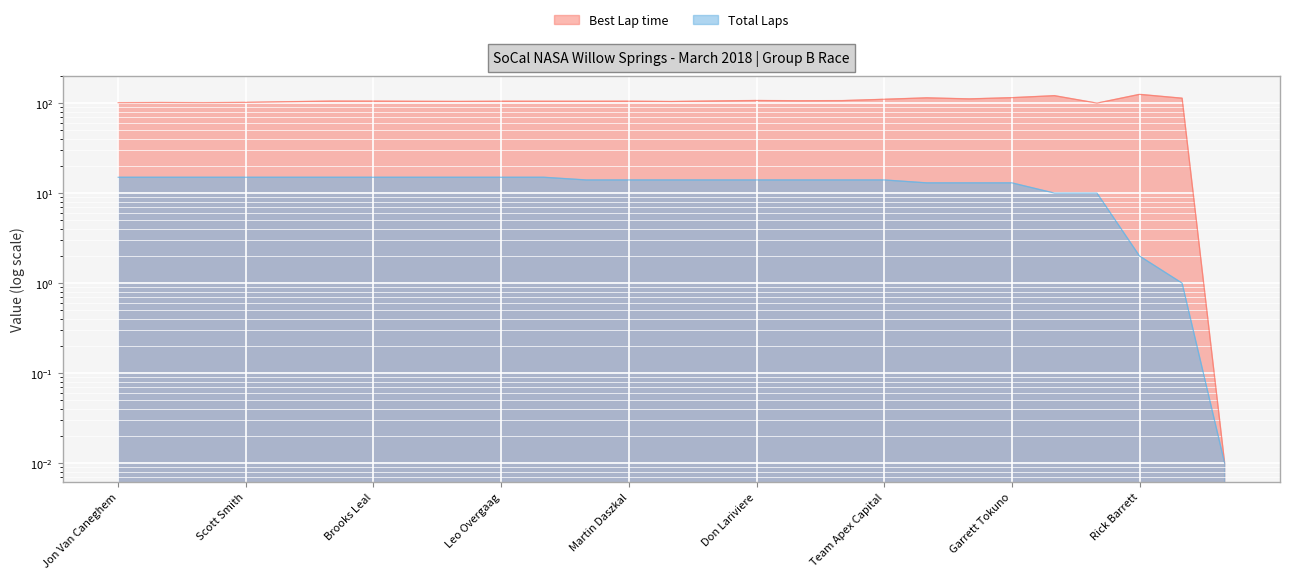

True or false: Best Lap time and Total Laps cross at least once.

False